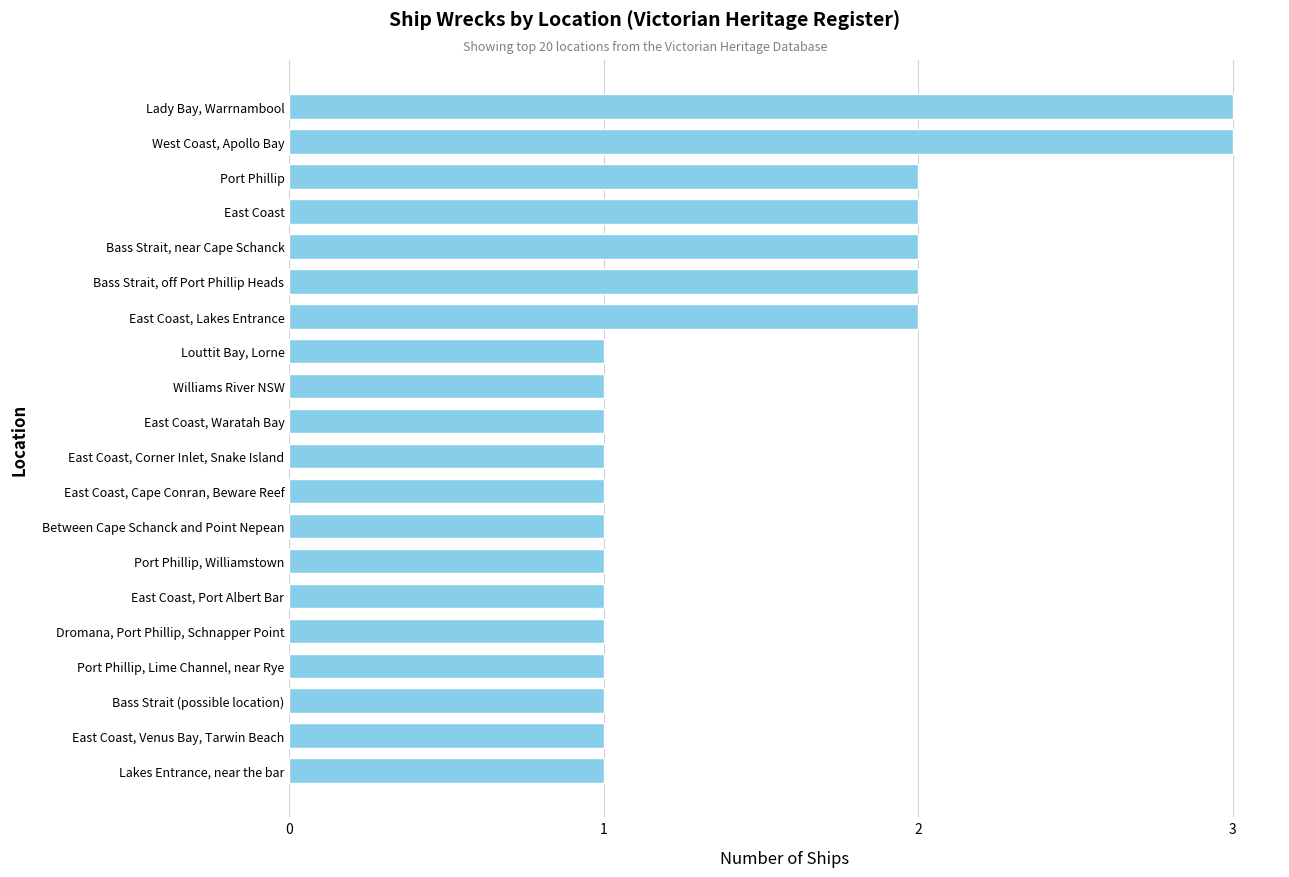

True or false: the data shows 1 at East Coast, Waratah Bay.

True